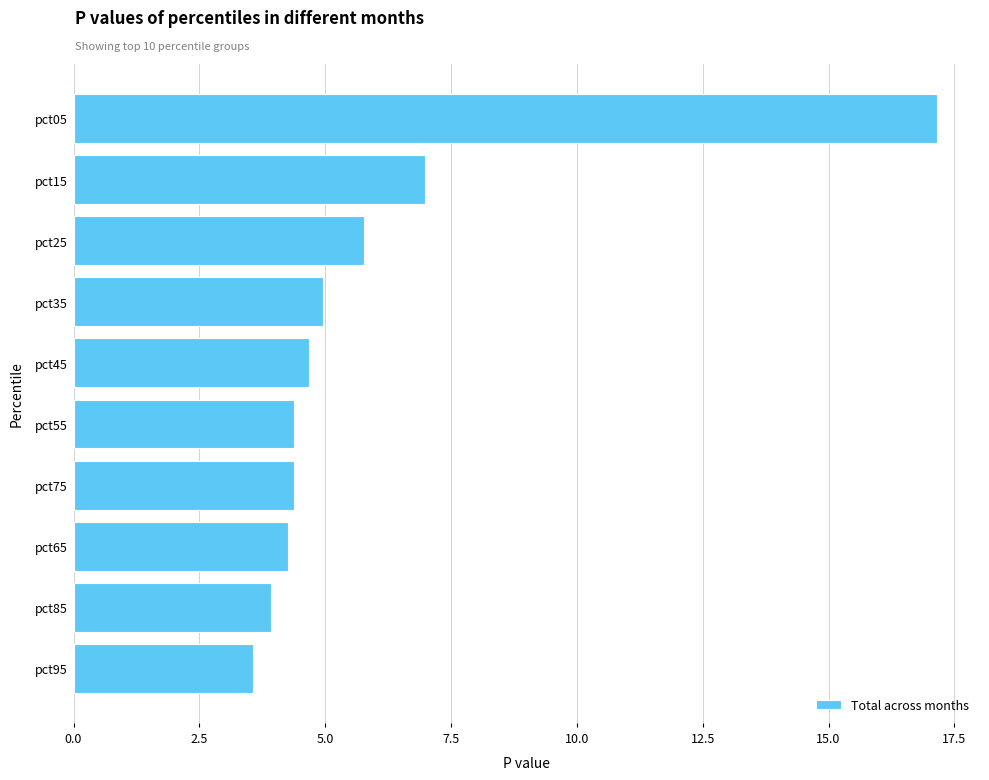

What is the label of the 2nd bar from the top?

pct15